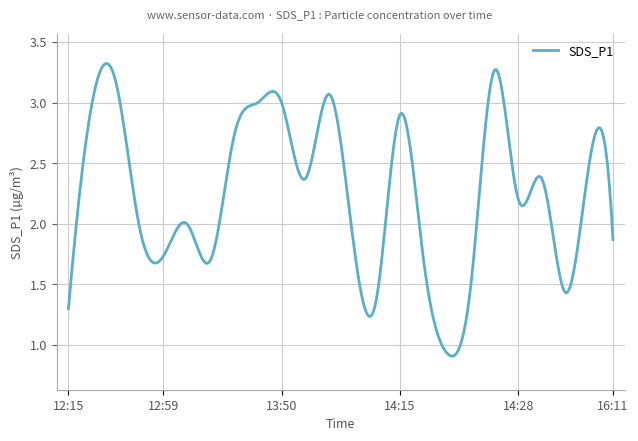

Rank the categories by value from highest to lowest.

14:25, 12:53, 14:07, 12:51, 13:47, 13:50, 14:15, 13:21, 16:02, 13:53, 14:31, 14:28, 13:04, 12:56, 14:10, 16:11, 12:59, 13:07, 14:18, 14:23, 16:00, 14:13, 12:15, 14:20